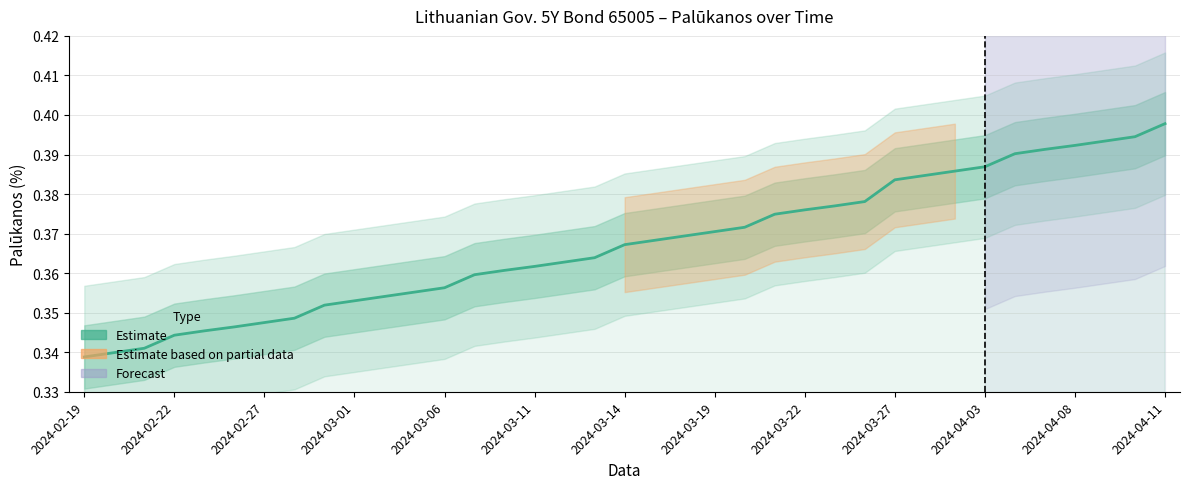

Which category has the lowest value across all series?

2024-02-19